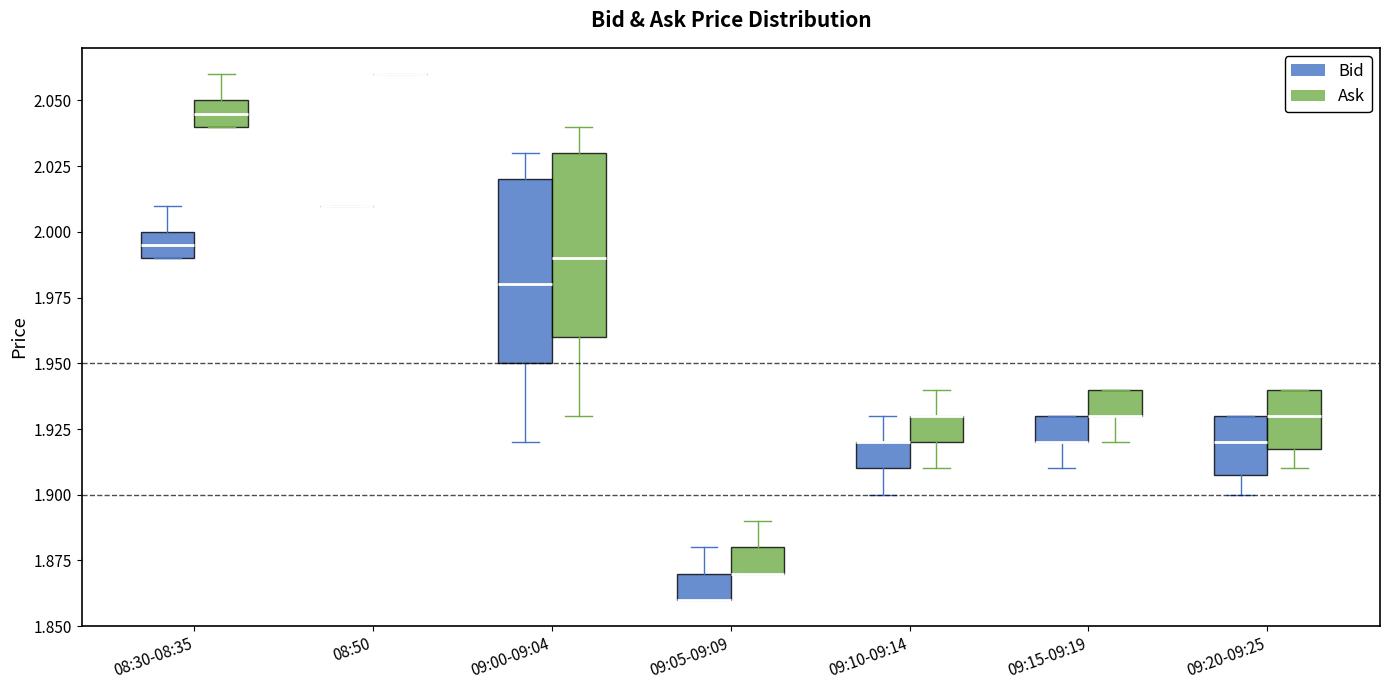

Reading left to right, read every box against the y-axis: the position of its median line, the range the box covers, and the ends of its whiskers. The values are not printed on the chart, so give them approximately, as read against the axis.

08:30-08:35 (Bid): median 1.995, box 1.990 to 2.000, whiskers 1.990 to 2.010
08:30-08:35 (Ask): median 2.045, box 2.040 to 2.050, whiskers 2.040 to 2.060
08:50 (Bid): box collapsed to a line at 2.010, whiskers 2.010 to 2.010
08:50 (Ask): box collapsed to a line at 2.060, whiskers 2.060 to 2.060
09:00-09:04 (Bid): median 1.980, box 1.950 to 2.020, whiskers 1.920 to 2.030
09:00-09:04 (Ask): median 1.990, box 1.960 to 2.030, whiskers 1.930 to 2.040
09:05-09:09 (Bid): median 1.860 (drawn on the box's lower edge), box 1.860 to 1.870, whiskers 1.860 to 1.880
09:05-09:09 (Ask): median 1.870 (drawn on the box's lower edge), box 1.870 to 1.880, whiskers 1.870 to 1.890
09:10-09:14 (Bid): median 1.920 (drawn on the box's upper edge), box 1.910 to 1.920, whiskers 1.900 to 1.930
09:10-09:14 (Ask): median 1.930 (drawn on the box's upper edge), box 1.920 to 1.930, whiskers 1.910 to 1.940
09:15-09:19 (Bid): median 1.920 (drawn on the box's lower edge), box 1.920 to 1.930, whiskers 1.910 to 1.930
09:15-09:19 (Ask): median 1.930 (drawn on the box's lower edge), box 1.930 to 1.940, whiskers 1.920 to 1.940
09:20-09:25 (Bid): median 1.920, box 1.910 to 1.930, whiskers 1.900 to 1.930
09:20-09:25 (Ask): median 1.930, box 1.920 to 1.940, whiskers 1.910 to 1.940